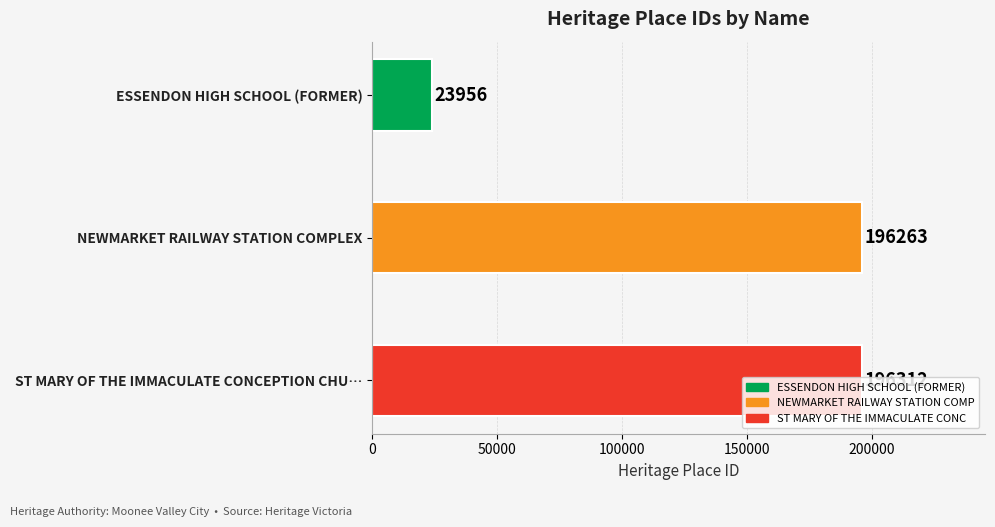

What is the change in value from ESSENDON HIGH SCHOOL (FORMER) to ST MARY OF THE IMMACULATE CONCEPTION CHU…?

+172356